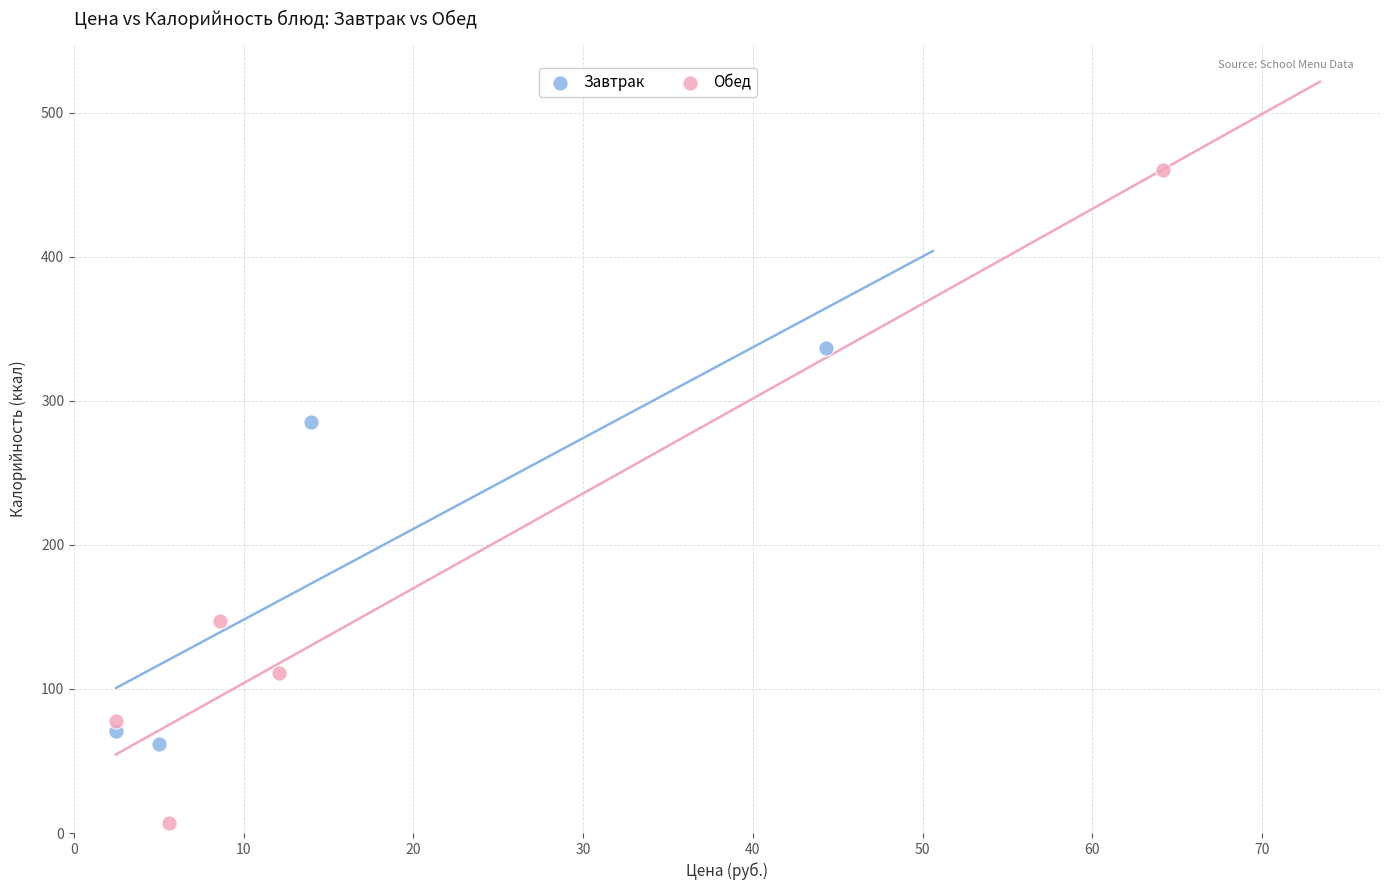

Which series has the widest spread of Y values?

Обед